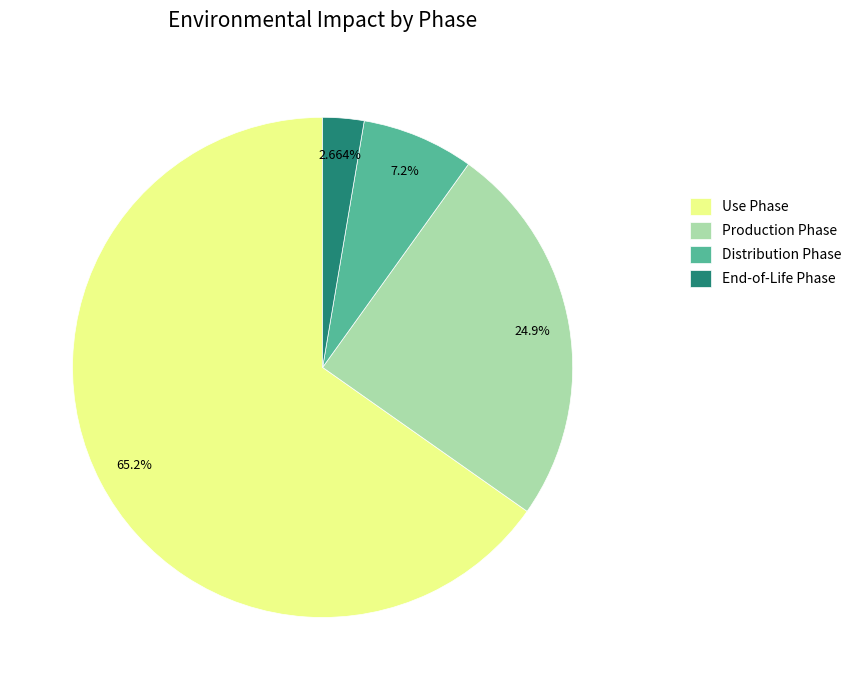

Rank the categories by value from highest to lowest.

Use Phase, Production Phase, Distribution Phase, End-of-Life Phase